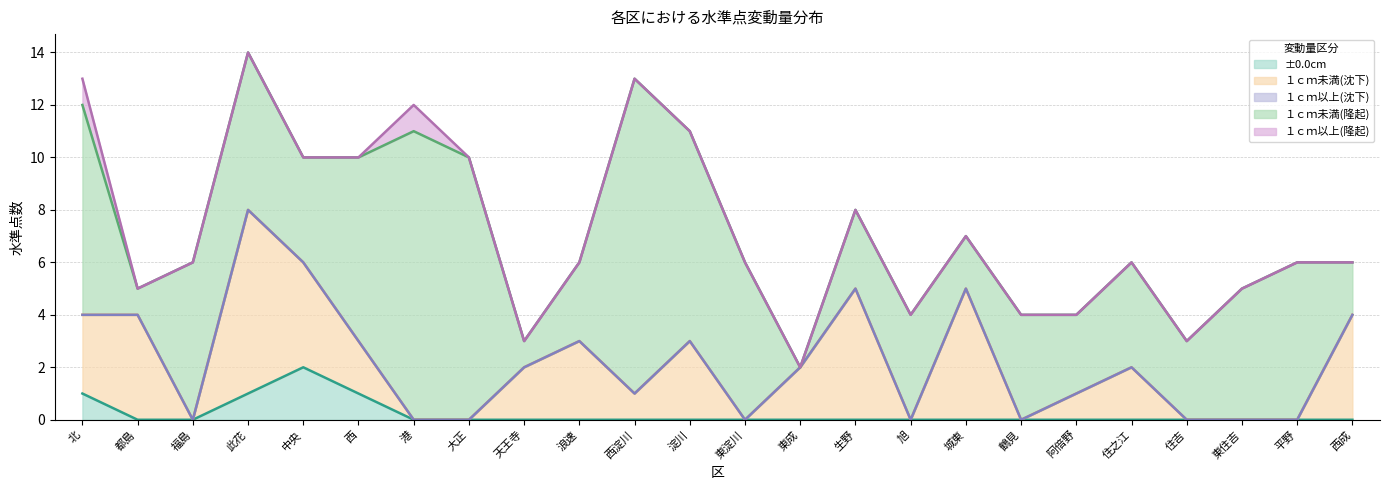

True or false: ±0.0cm and １ｃｍ未満(沈下) intersect in this chart.

False